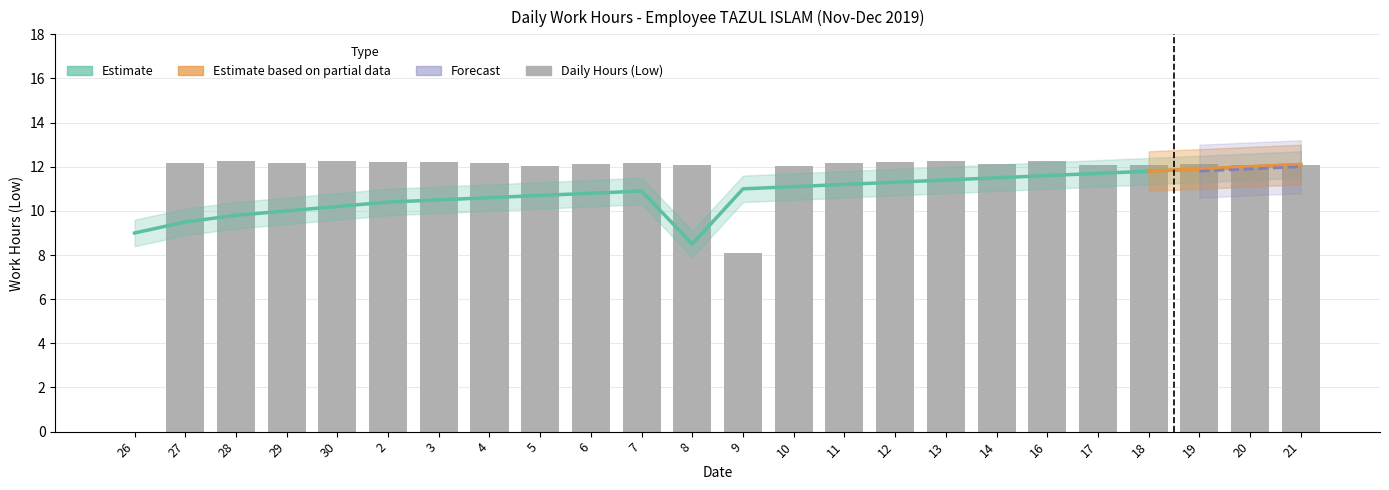

True or false: Low has a value of 0.0 at 26.

True